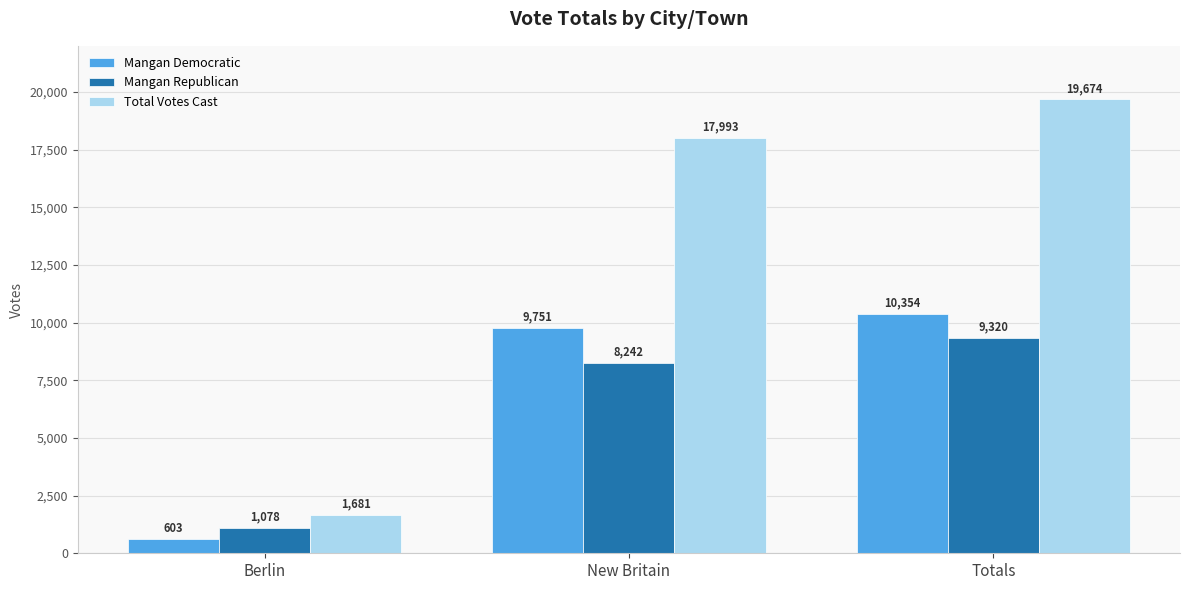

True or false: Mangan Republican has a value of 225 at Berlin.

False